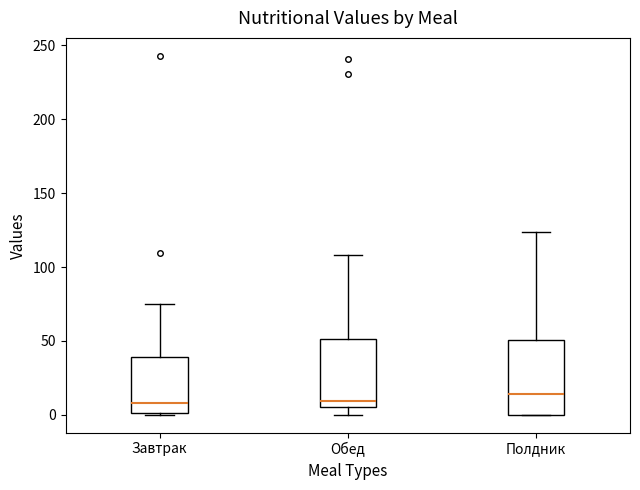

Reading left to right, transcribe this box plot: for each box, give where its median line is, the range the box spans, and where its two whiskers end, as read against the y-axis. The values are not printed on the chart, so give them approximately, as read against the axis.

Завтрак: median 10, box 0 to 40, whiskers 0 to 75
Обед: median 10, box 5 to 50, whiskers 0 to 110
Полдник: median 15, box 0 to 50, whiskers 0 to 125